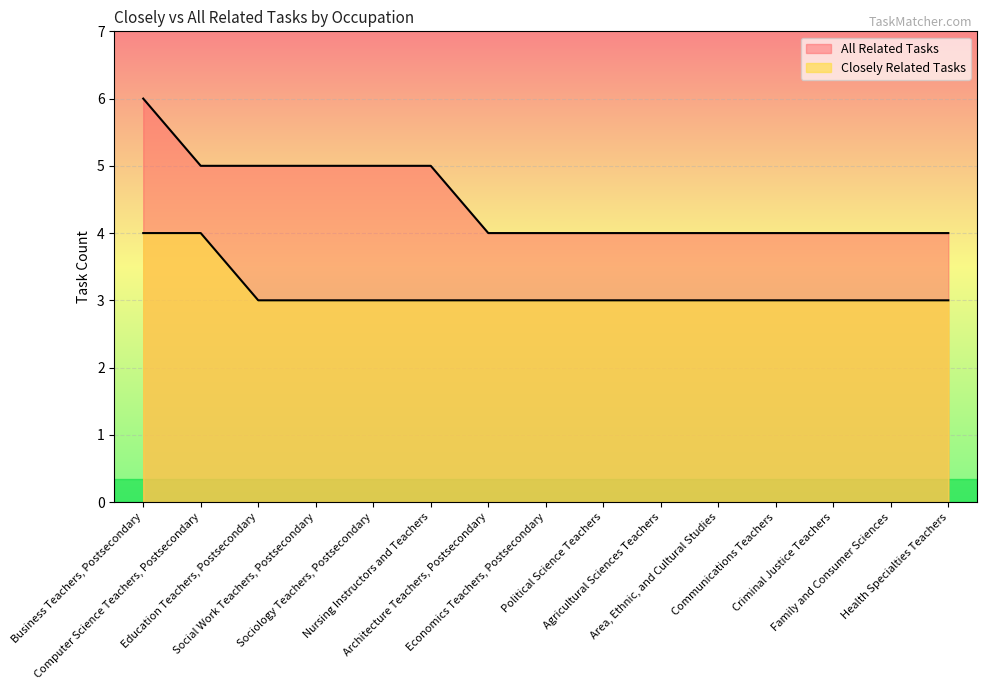

At Communications Teachers, list the series in order from smallest to largest.

Closely Related Tasks, All Related Tasks